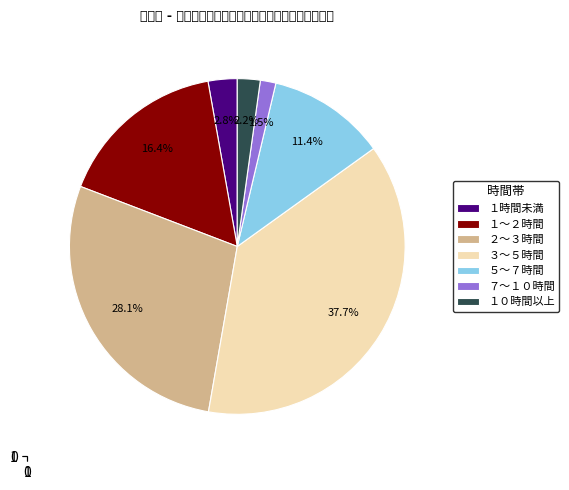

Between １時間未満 and ２～３時間, which is larger?

２～３時間